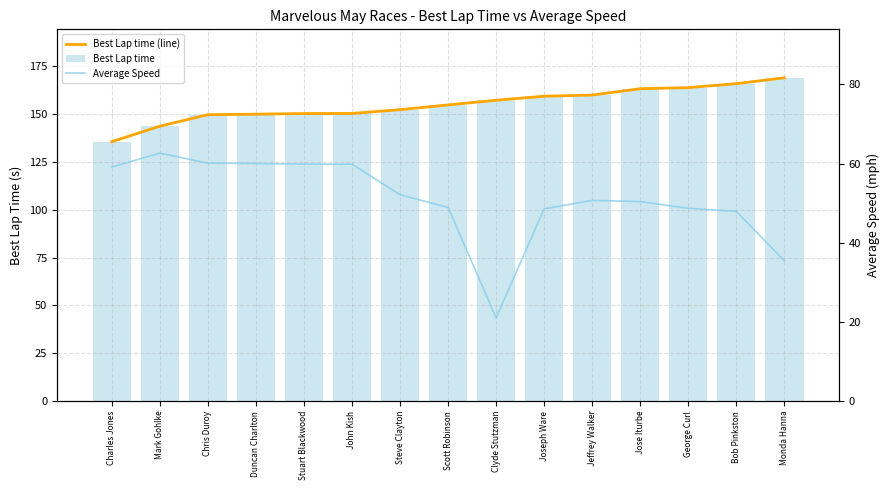

Which series has the largest range (max minus min)?

Average Speed